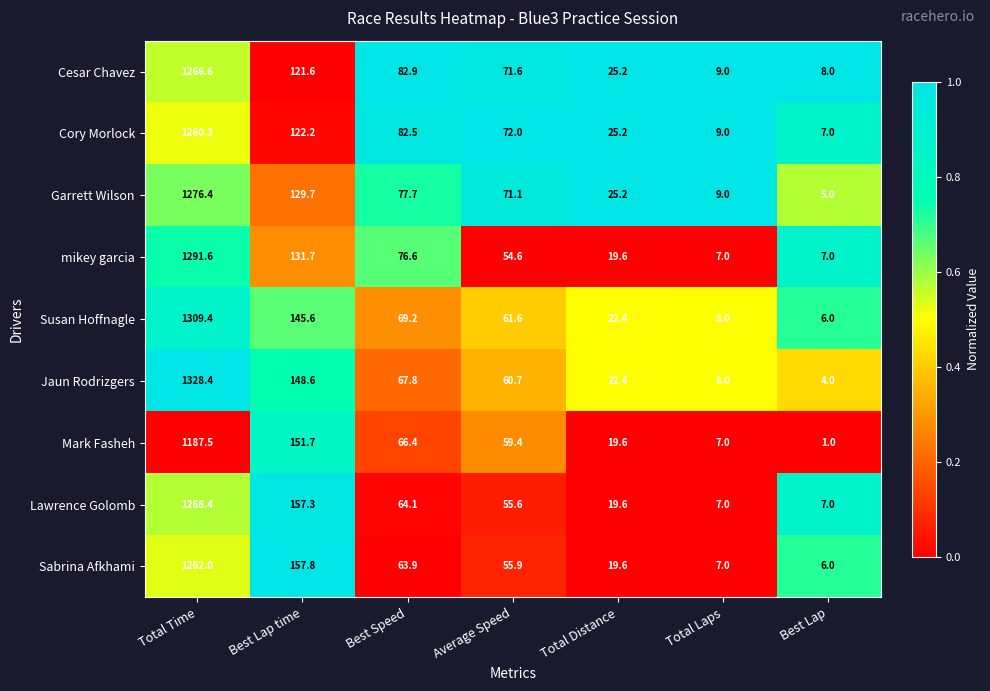

What is the difference between the second highest and second lowest values in the Mark Fasheh series?

144.7